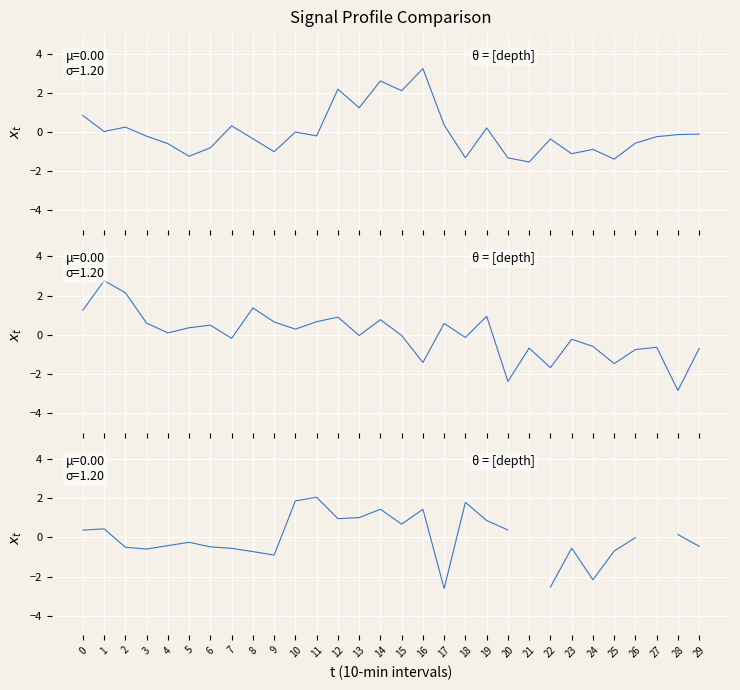

What is the difference between the maximum and minimum values in the col_19/col_24 series?

4.8